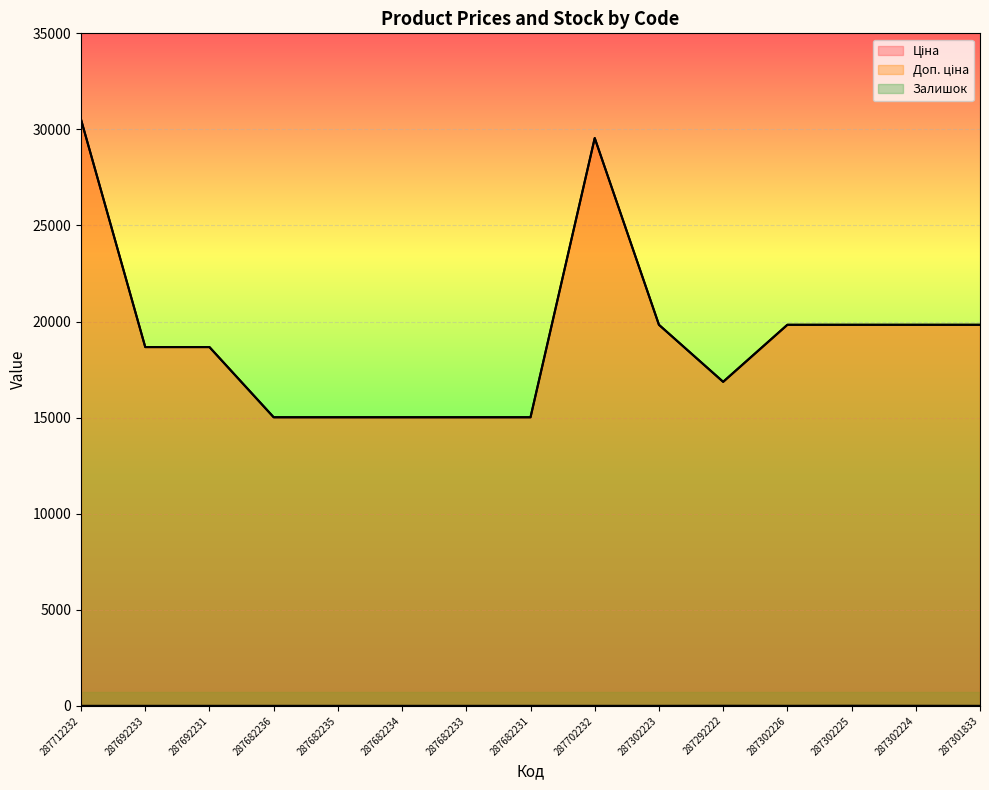

Where is the first local maximum for Ціна?

287702232